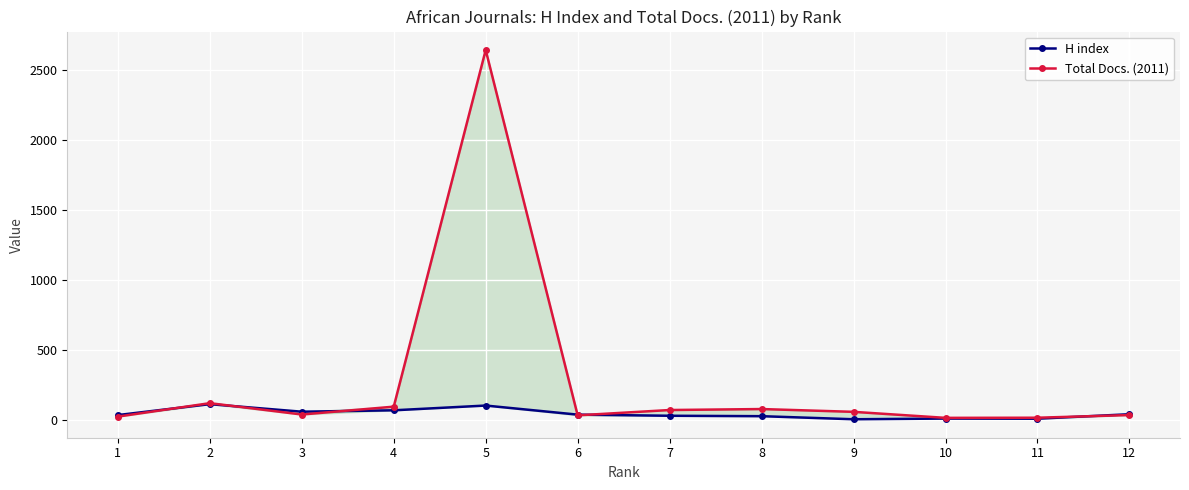

How many lines are shown in the chart?

2